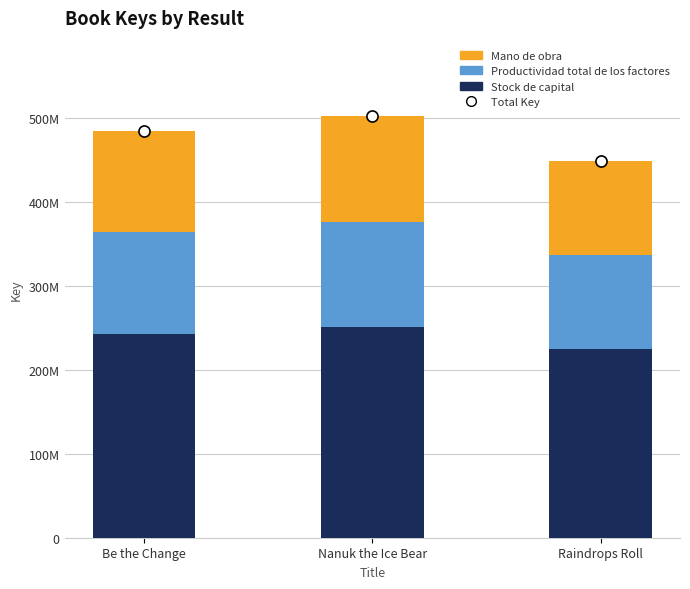

Are the bars horizontal?

No